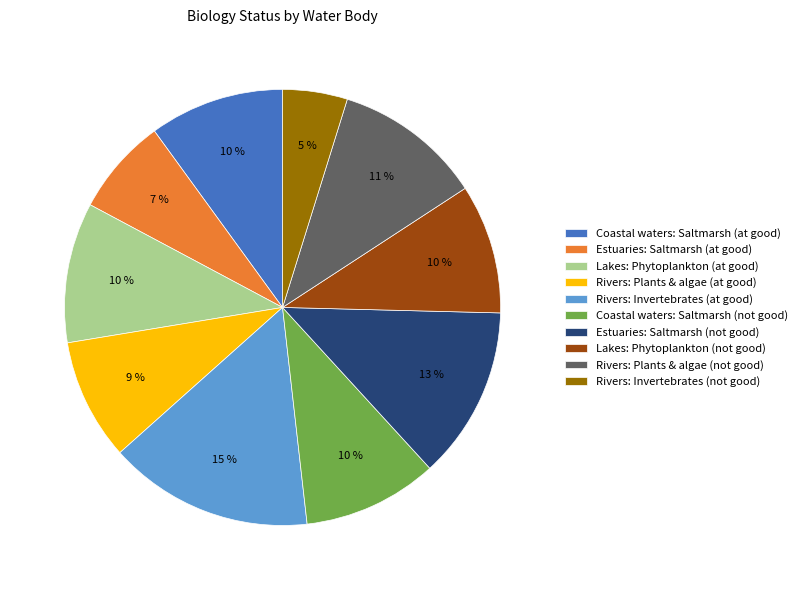

Between Estuaries: Saltmarsh (not good) and Rivers: Invertebrates (not good), which is larger?

Estuaries: Saltmarsh (not good)